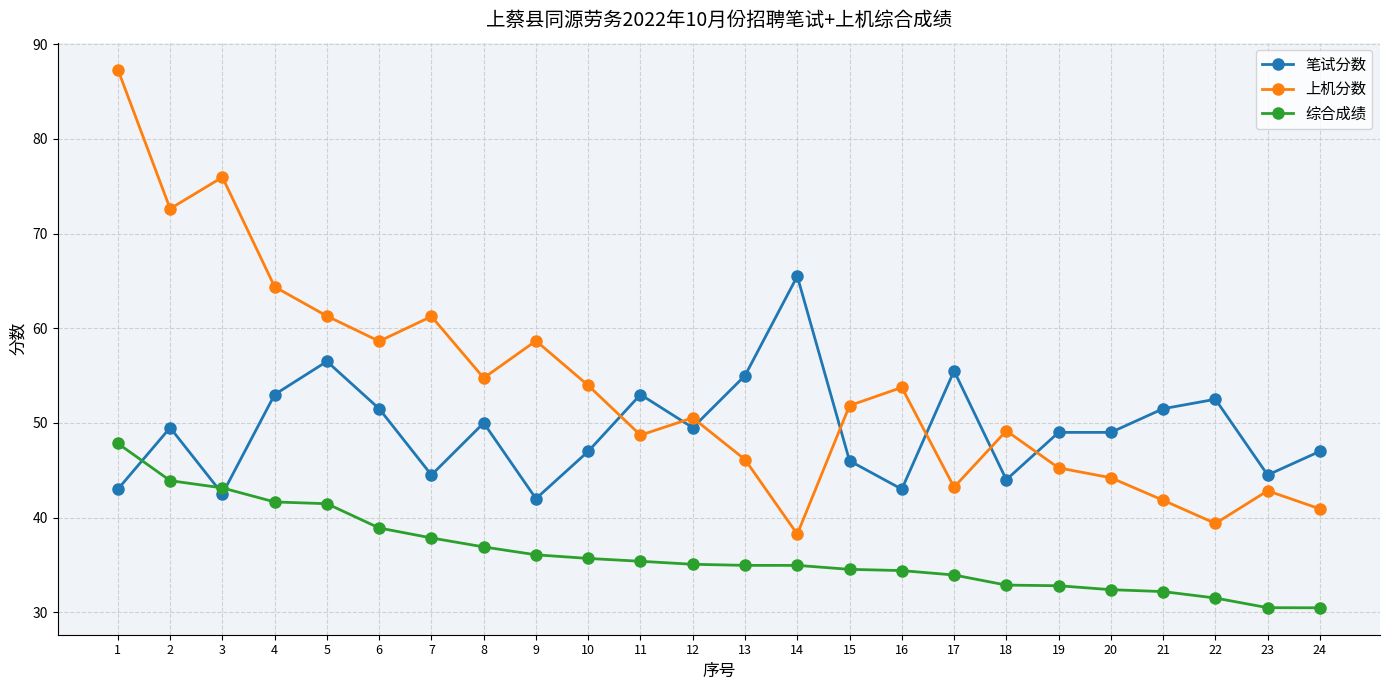

List the series in order of their peak value, highest first.

上机分数, 笔试分数, 综合成绩